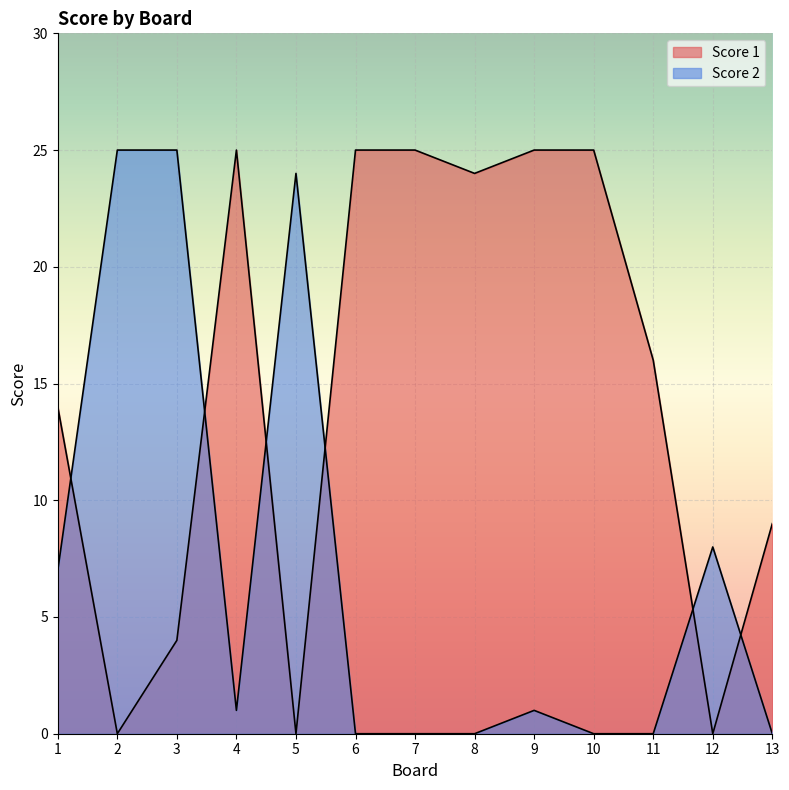

Is it true that Score 1 equals 14 at 1?

True